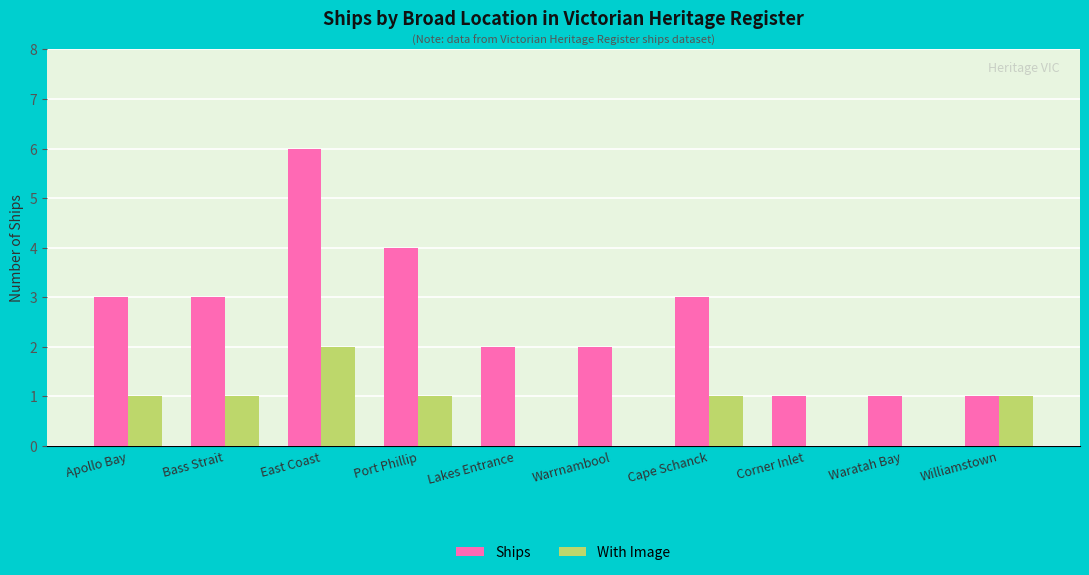

At which label does With Image reach its peak?

East Coast